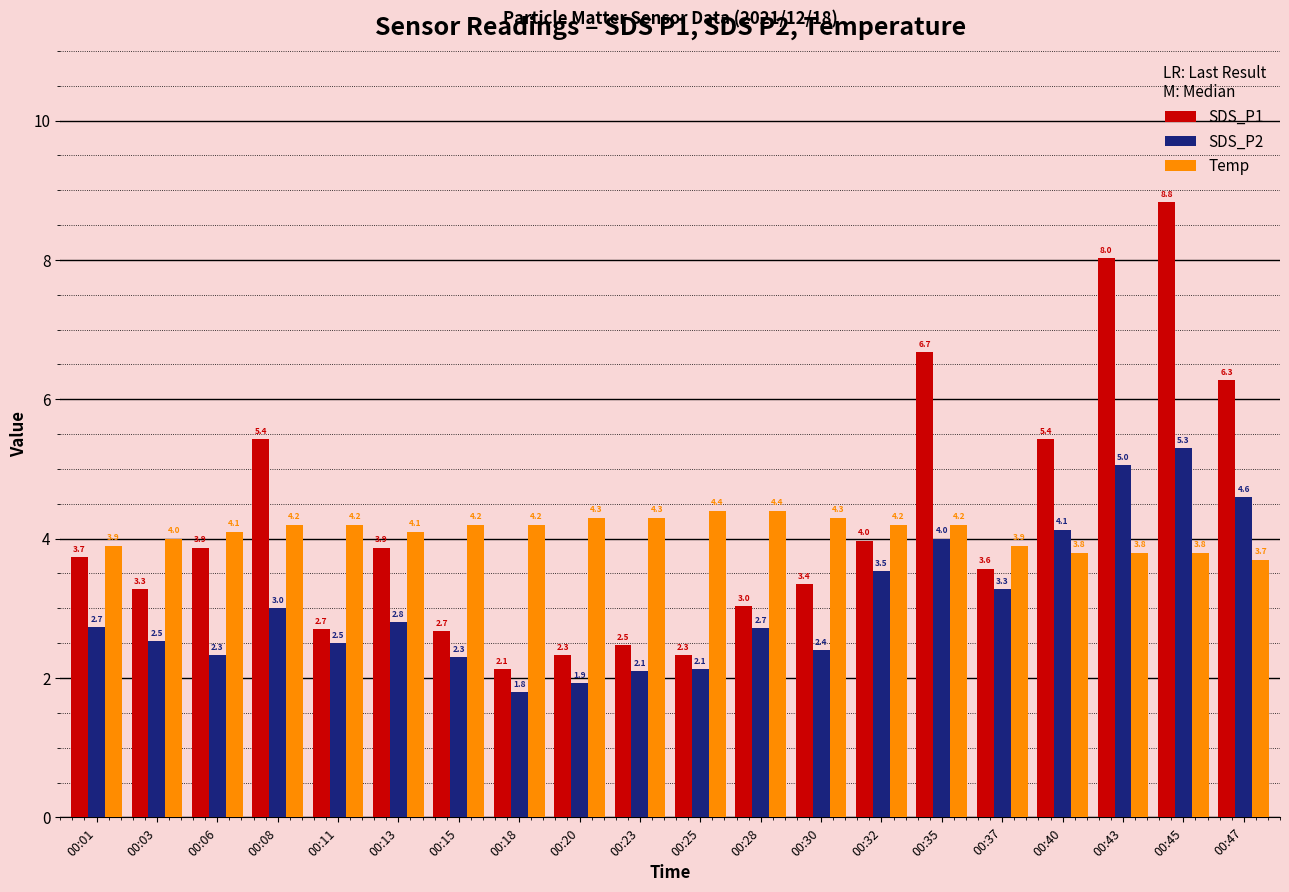

Which series has the largest range (max minus min)?

SDS_P1